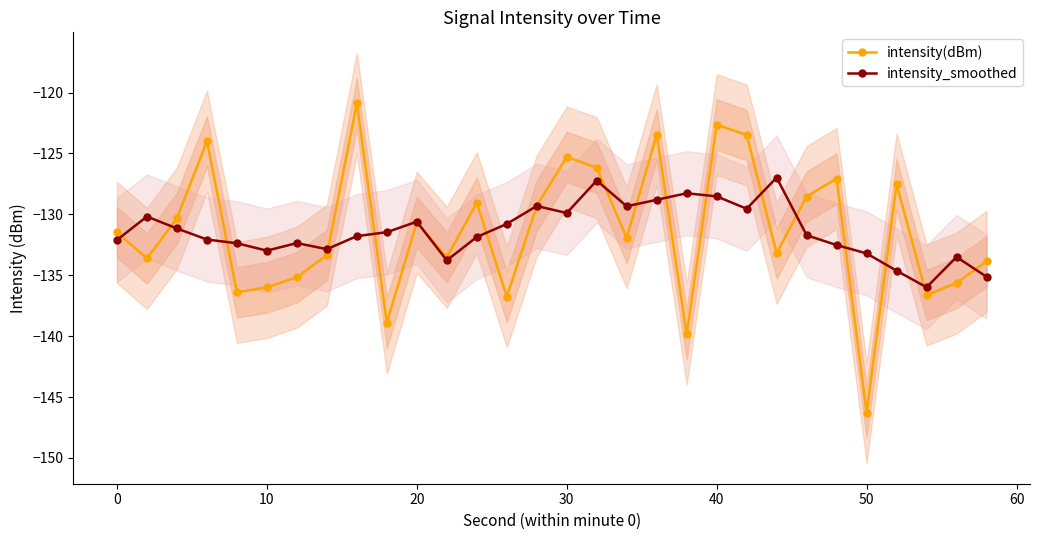

What are all the series names shown in the legend?

intensity(dBm), intensity_smoothed